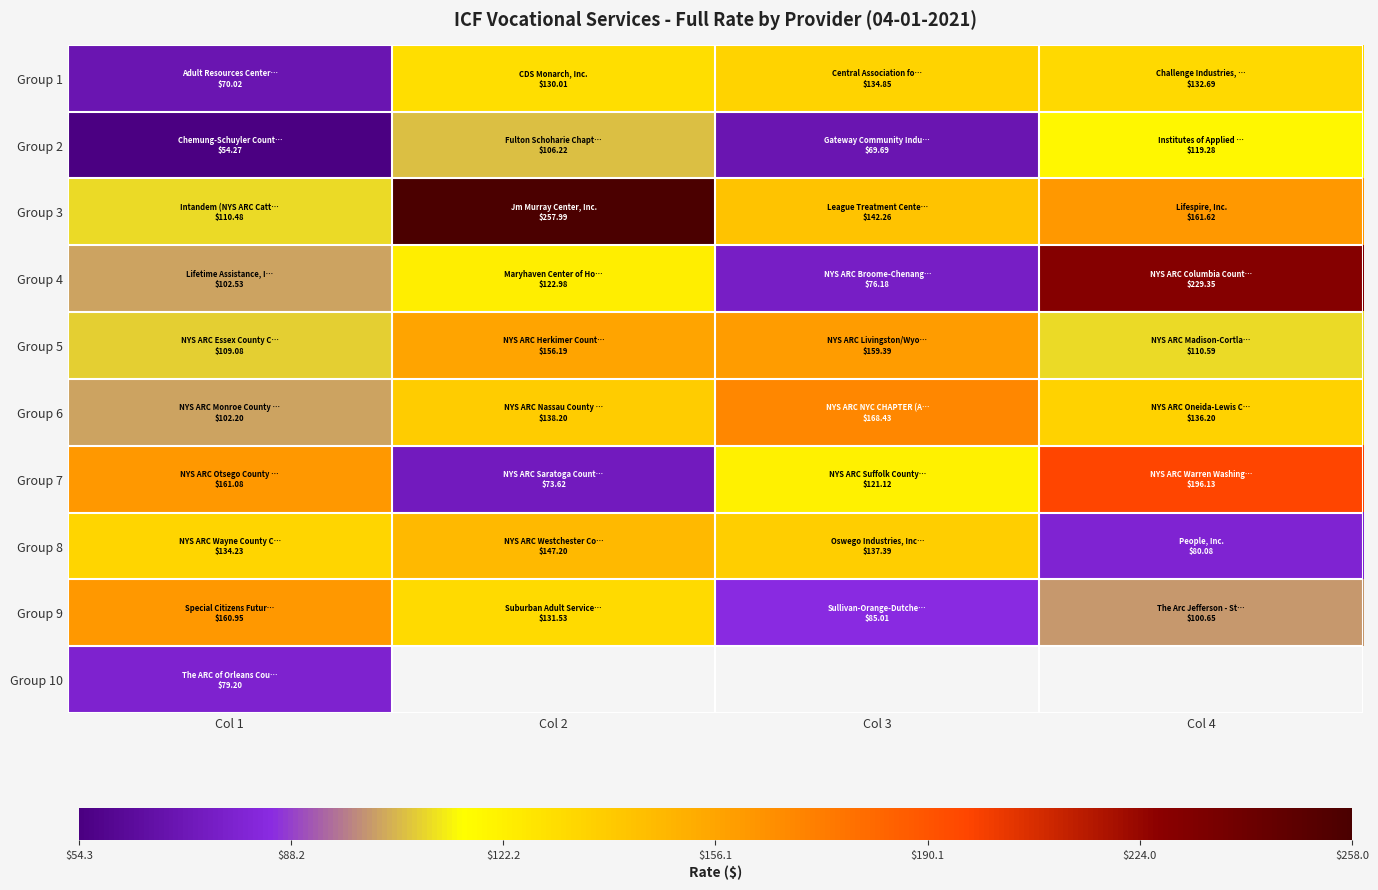

At which label does Group 8 first exceed 137?

Col 2